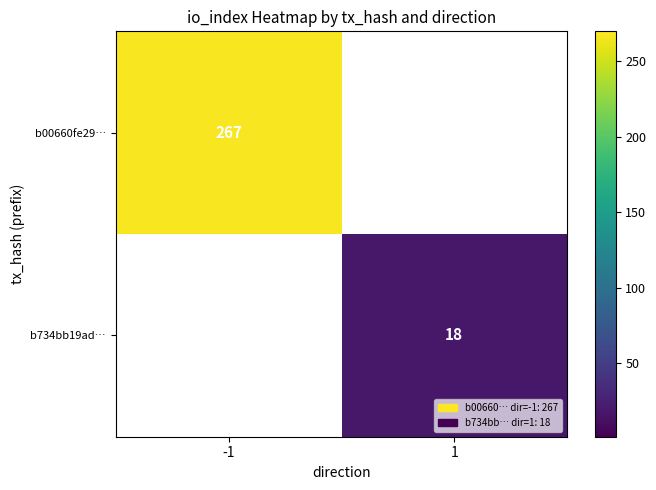

What is the smallest value displayed?

18.0